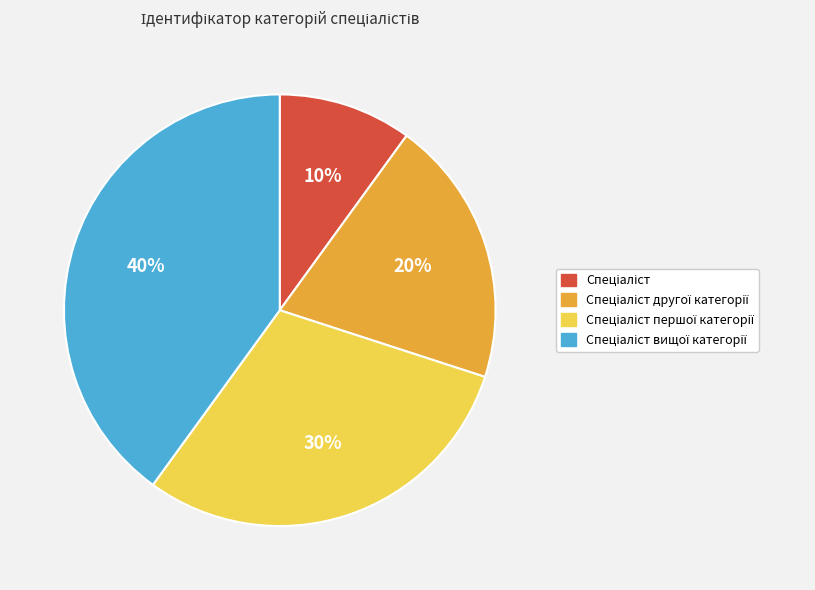

Does any single category account for the majority?

No